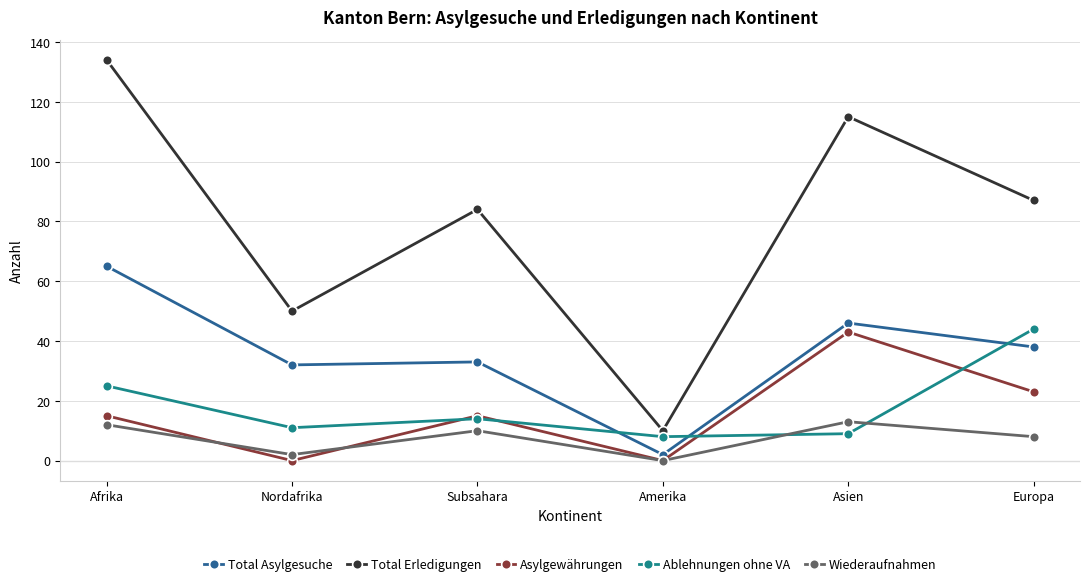

What value does the Total Asylgesuche series have at Subsahara?

33